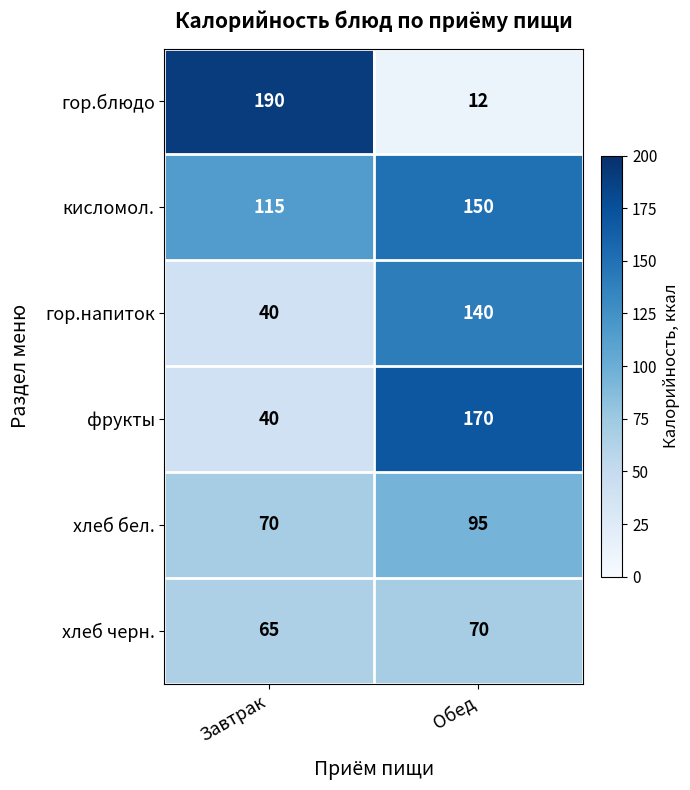

The value of кисломол. at Обед is 94. True or false?

False